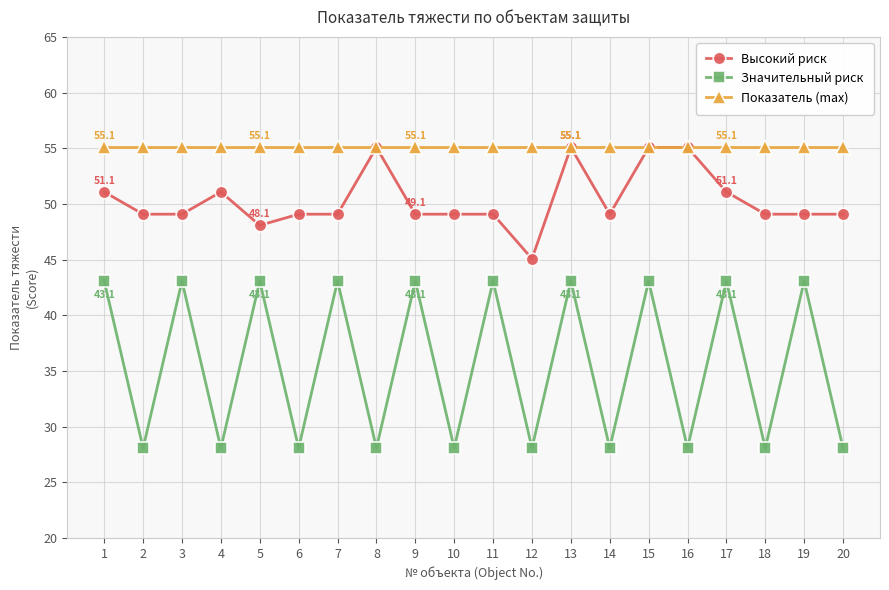

Rank the series by their average value, from highest to lowest.

Показатель (max), Высокий риск, Значительный риск